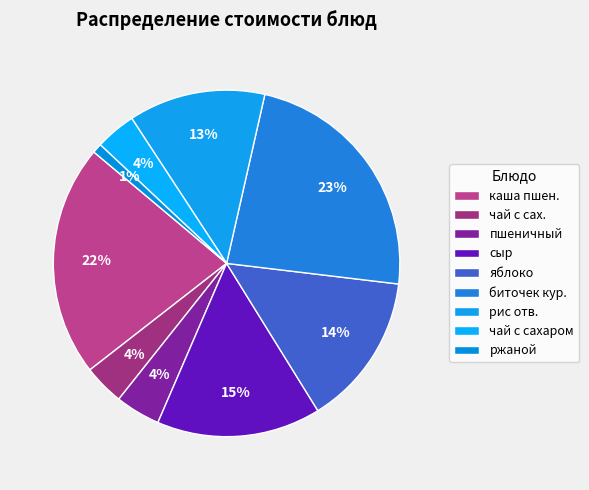

Between чай с сахаром and сыр, which is larger?

сыр